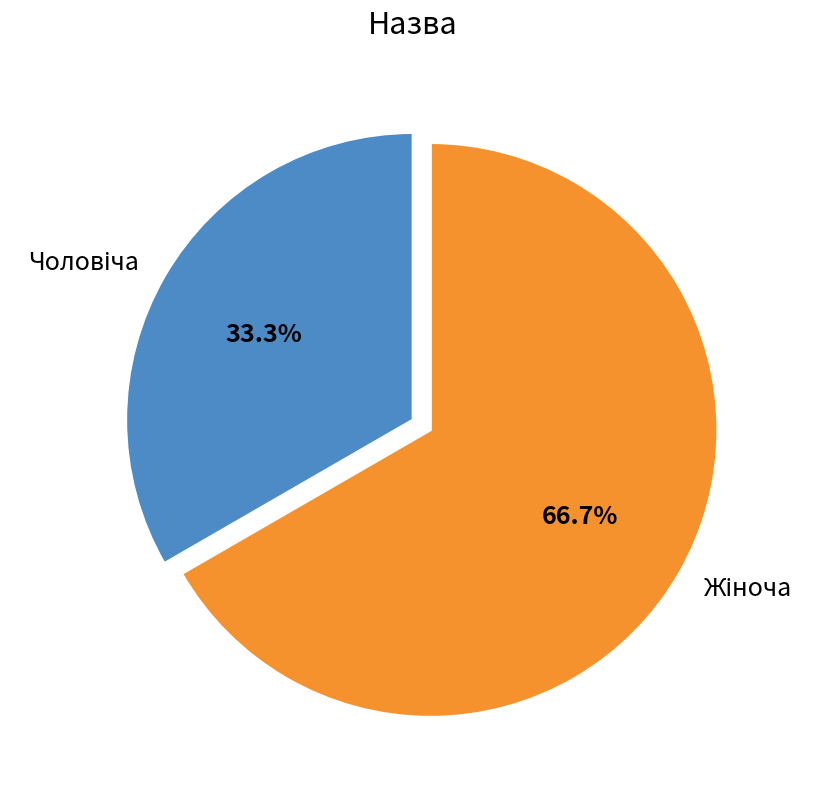

Is there a majority slice in this chart?

Yes